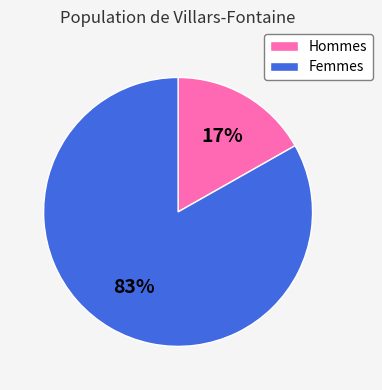

Is there a majority slice in this chart?

Yes